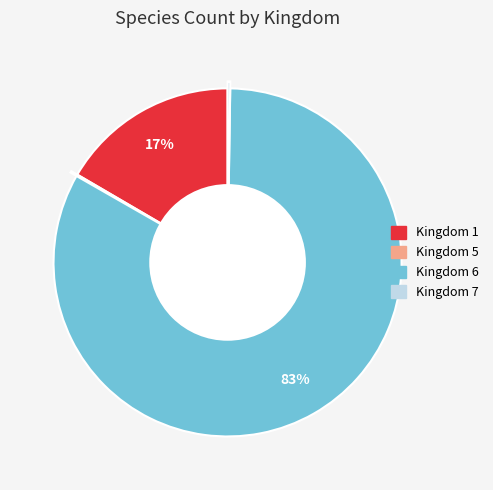

Is there a majority slice in this chart?

Yes